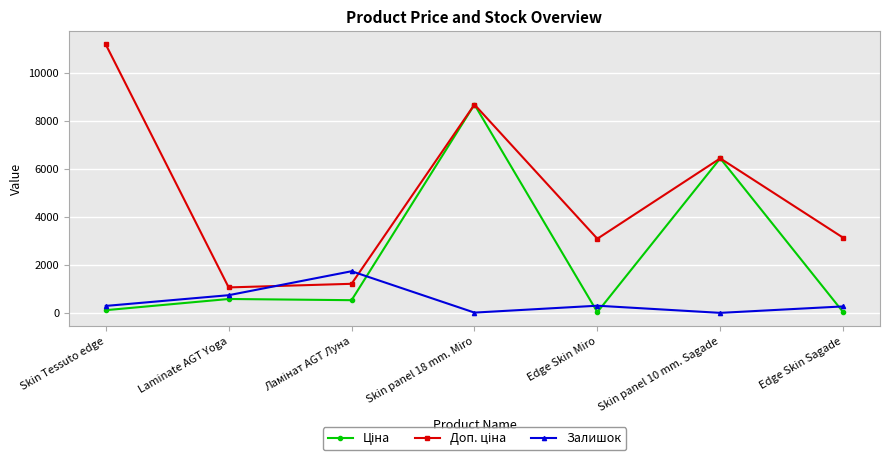

Does the chart display data point markers on the line(s)?

Yes